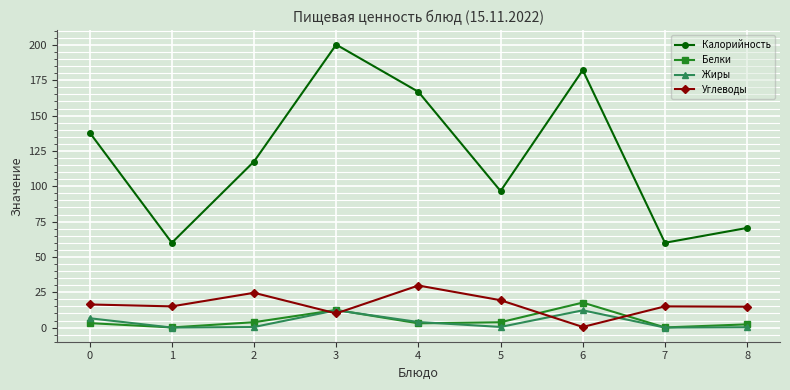

Count the number of categories in the chart.

9